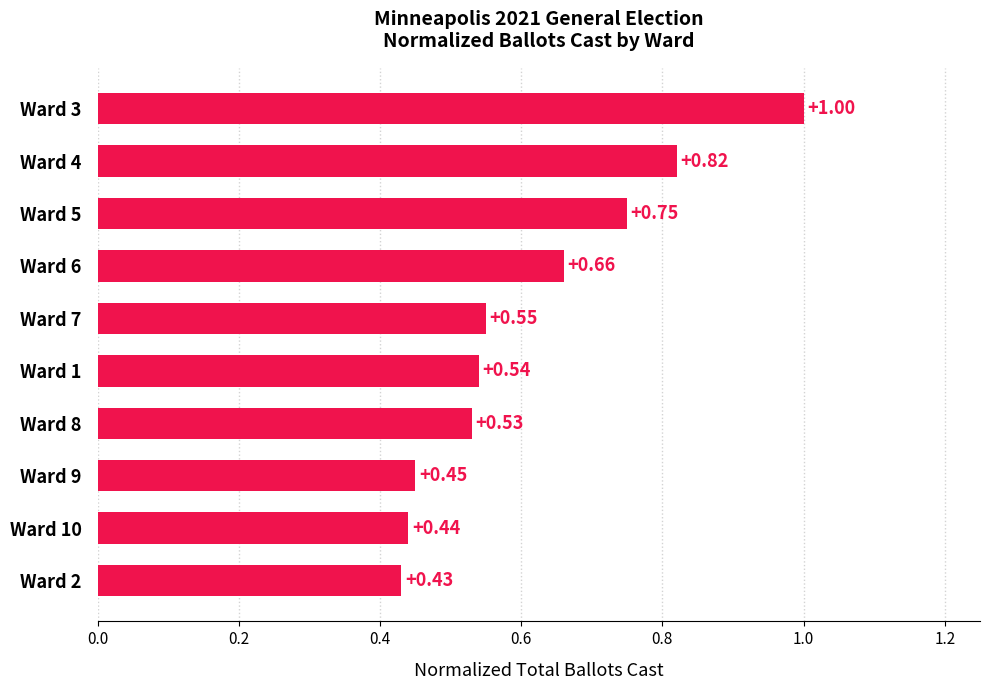

Between Ward 7 and Ward 3, which is larger?

Ward 3